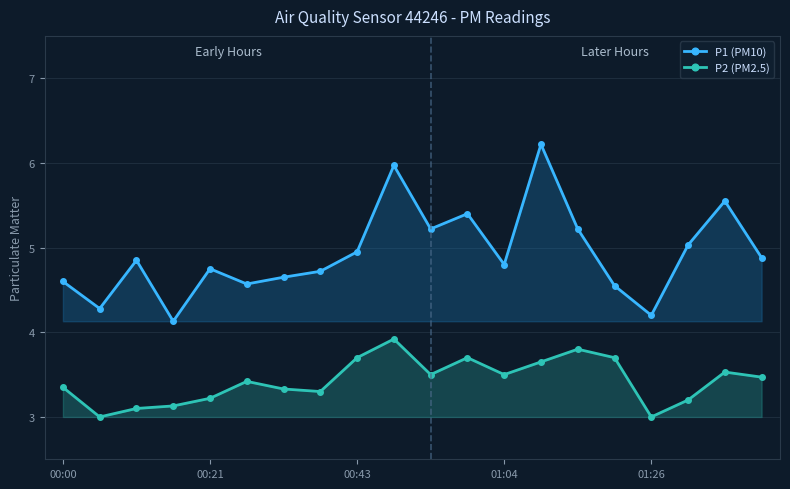

In P2 (PM2.5), how many points are higher than both neighbors (excluding endpoints)?

5